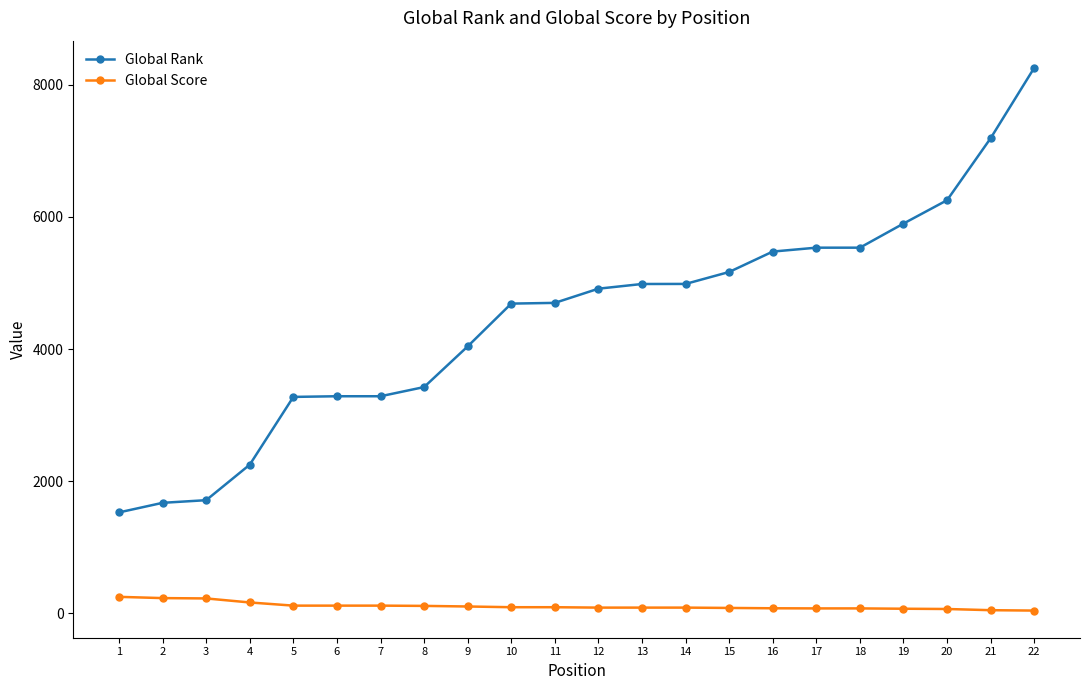

Rank the series by their maximum value, from lowest to highest.

Global Score, Global Rank